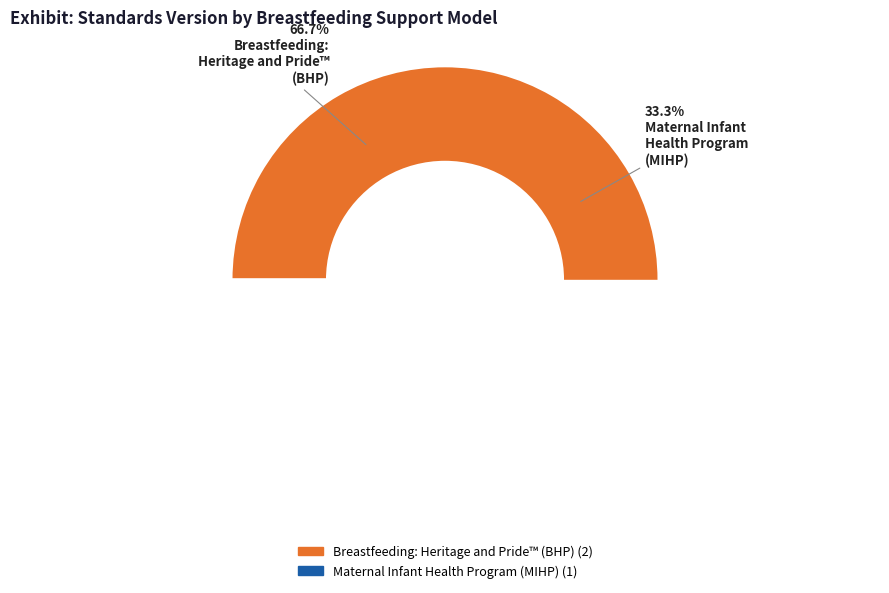

Approximately how many times larger is the value at Breastfeeding: Heritage and Pride™ (BHP) compared to Maternal Infant Health Program (MIHP)?

2.0